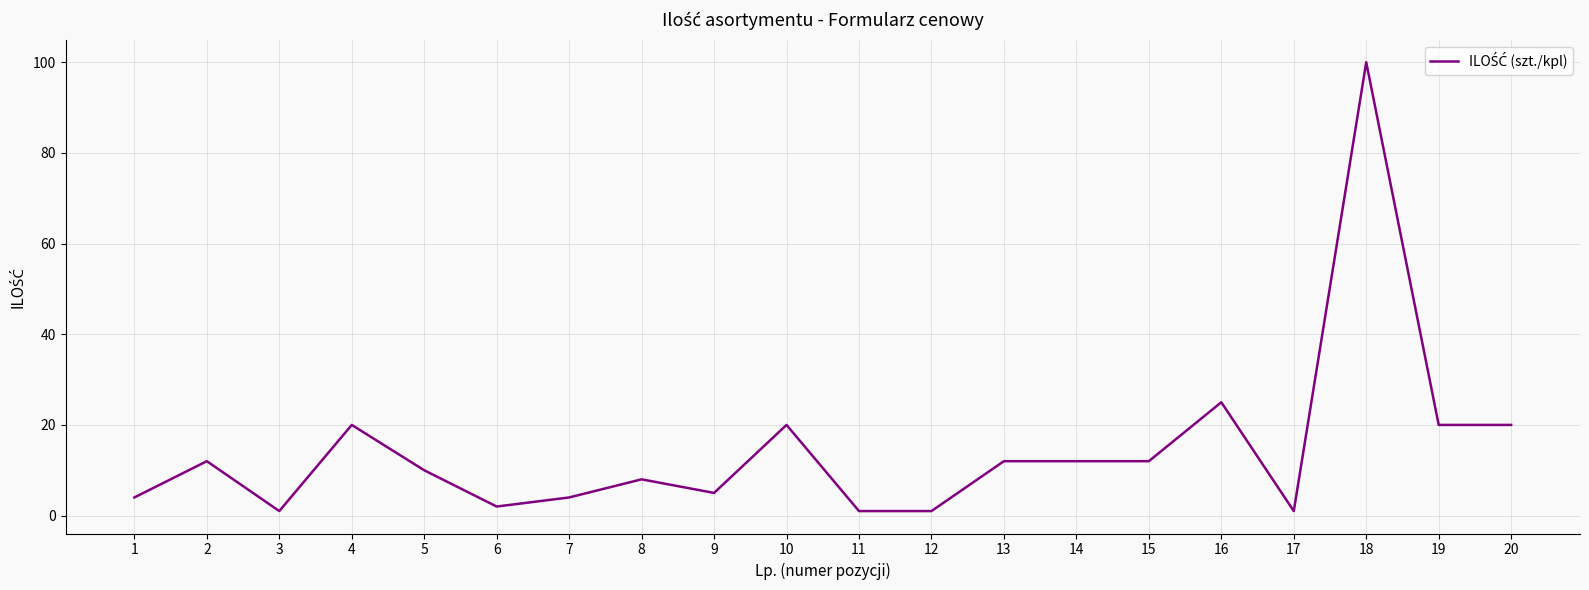

What is the difference between the maximum and minimum values?

99